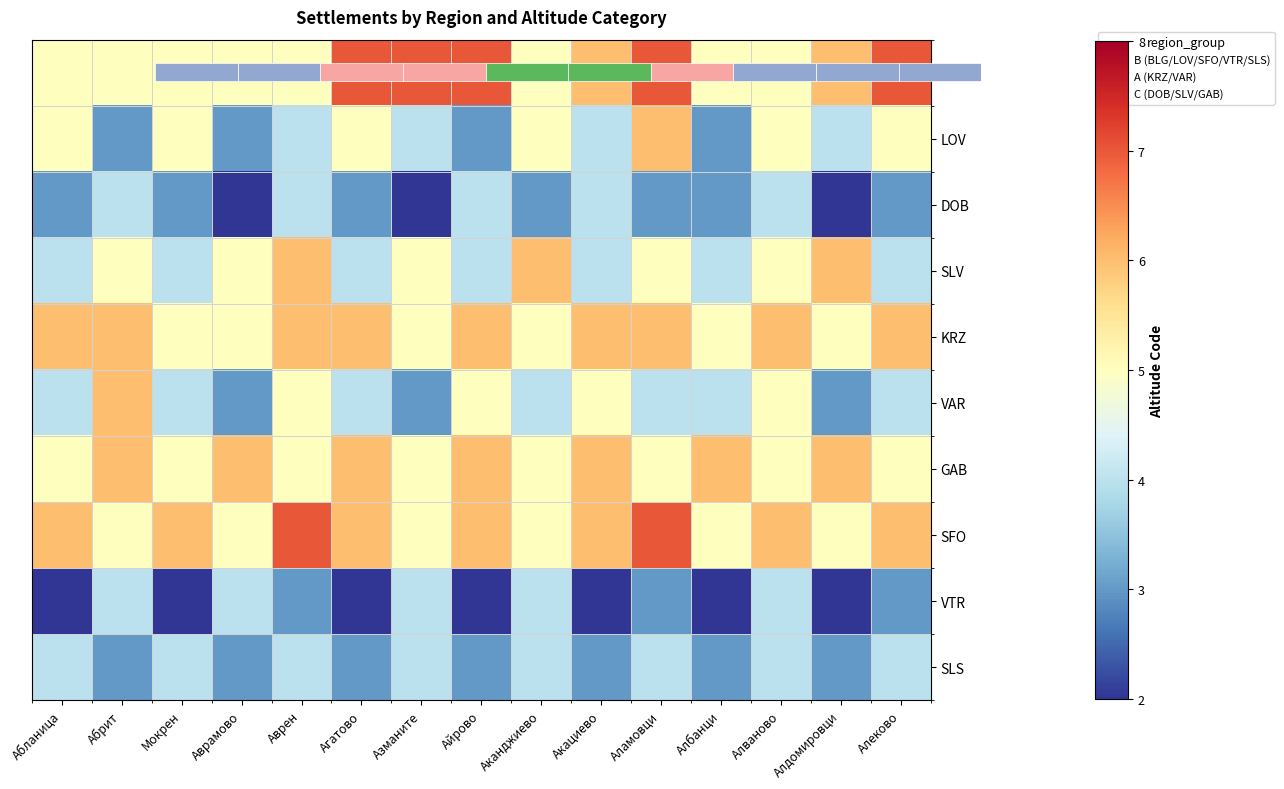

Is the value of VTR at Аканджиево greater than the value of GAB at Аламовци?

No